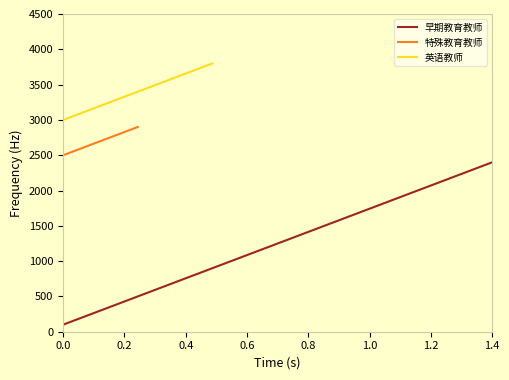

Does the chart display data point markers on the line(s)?

No